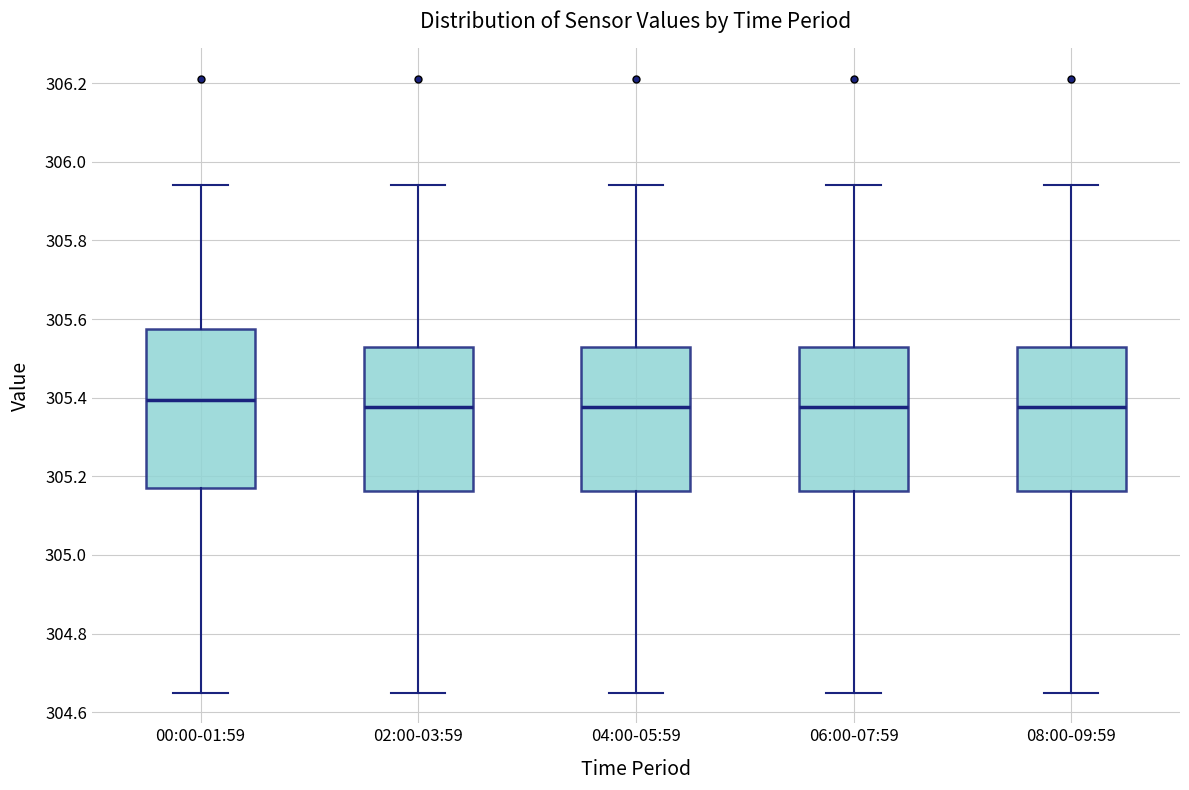

Which box is the tallest, from its lower edge to its upper edge?

00:00-01:59